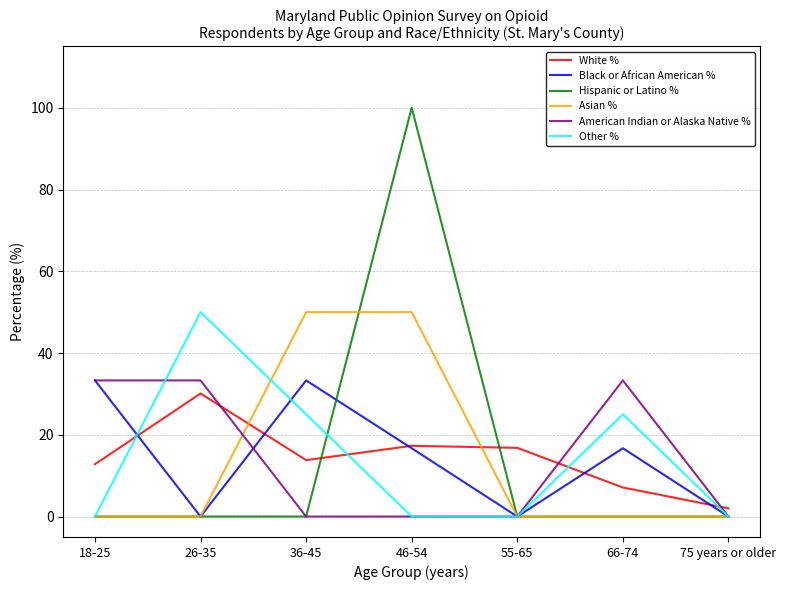

True or false: Hispanic or Latino % has a value of 100.0 at 46-54.

True